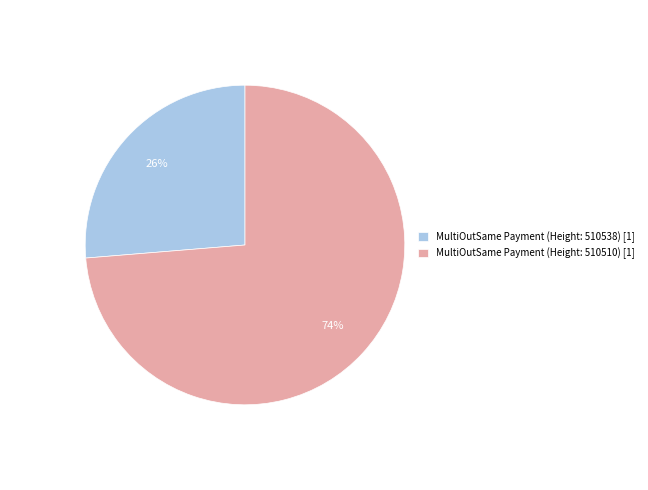

To the nearest percent, what is the average slice percentage?

50%